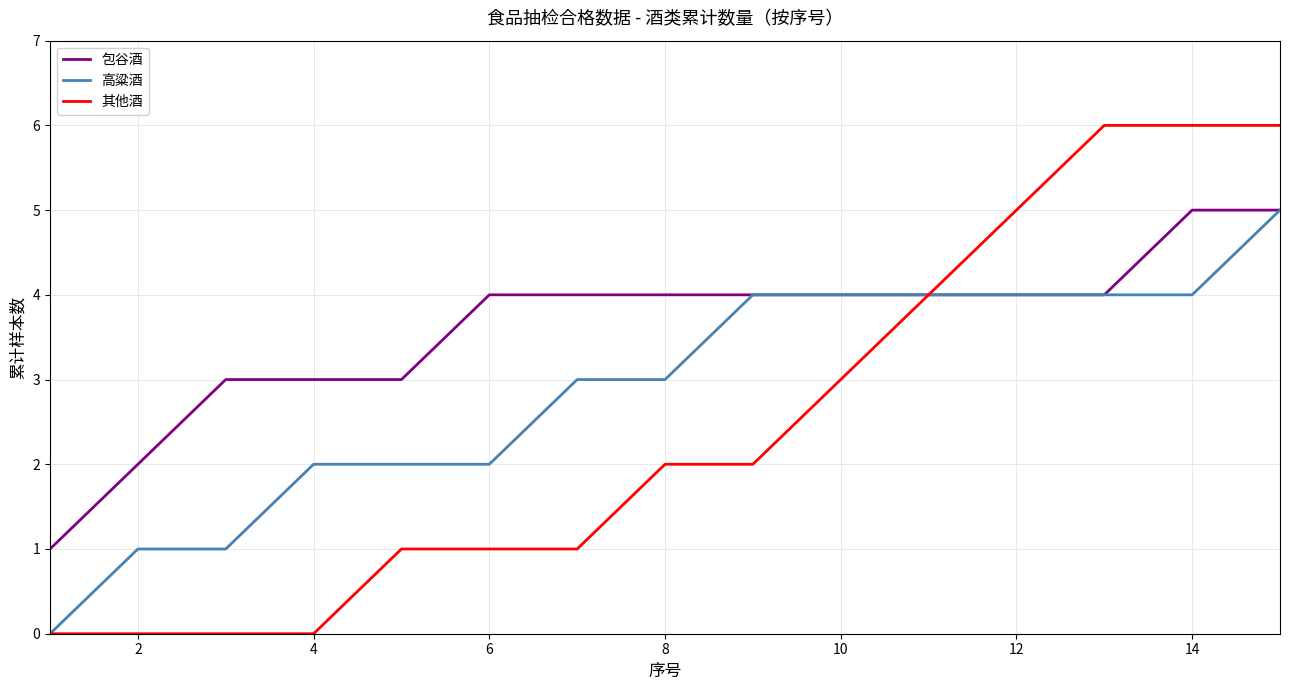

List the series in order of their overall mean, lowest first.

其他酒, 高粱酒, 包谷酒